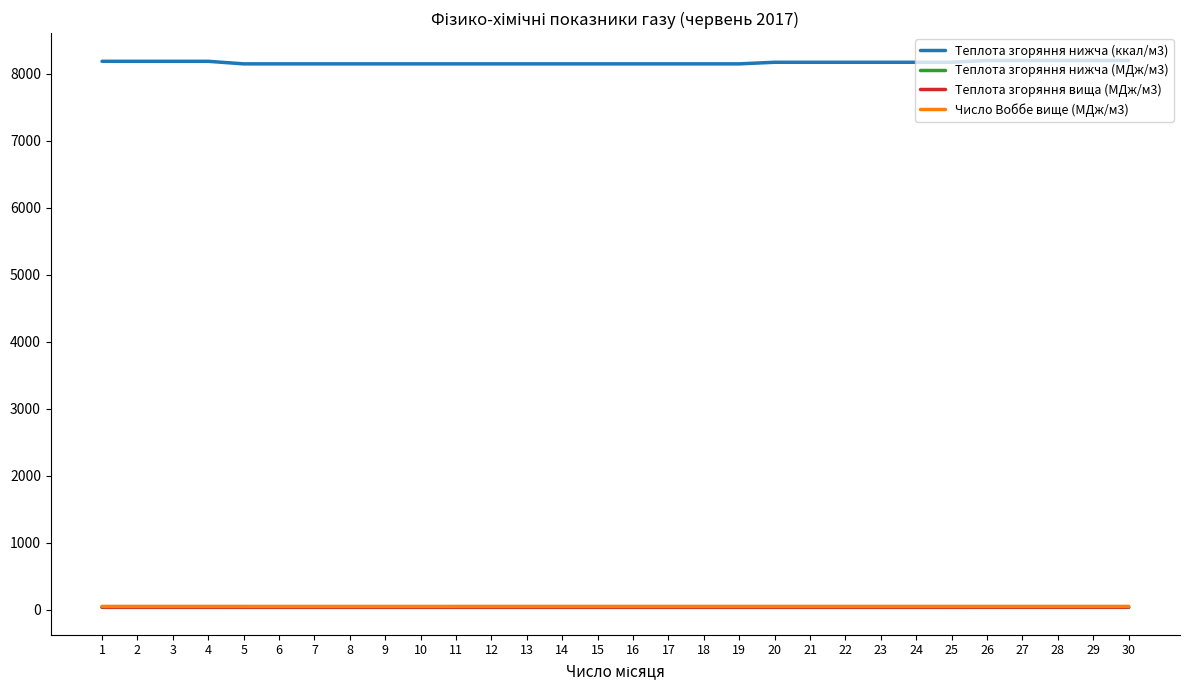

What is the difference between the maximum and second lowest values in the Теплота згоряння нижча (ккал/м3) series?

50.2